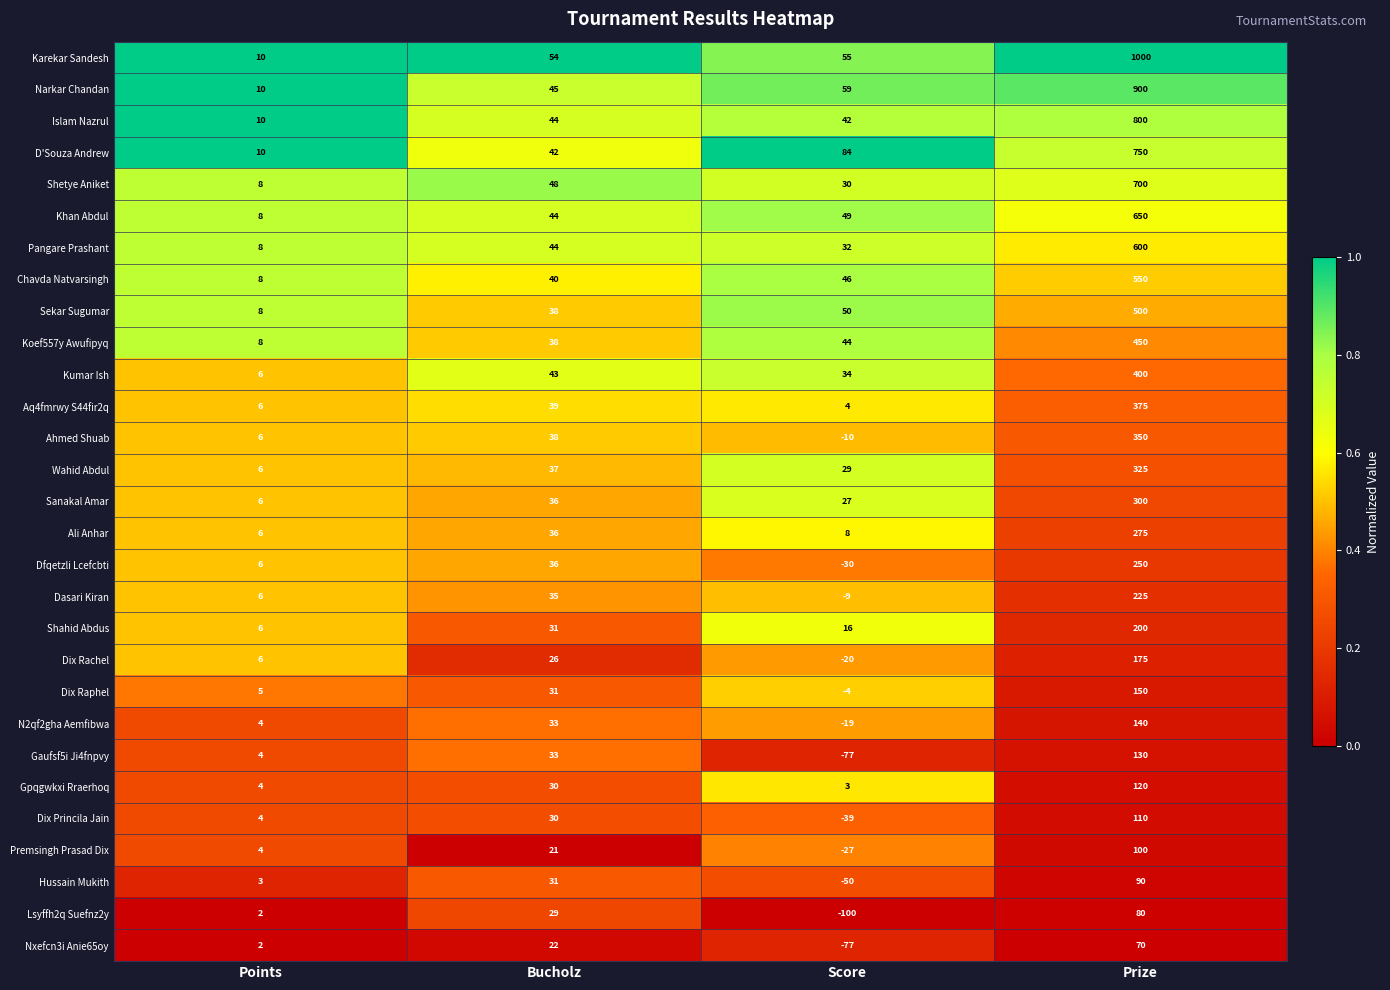

True or false: Wahid Abdul has a value of 325 at Prize.

True